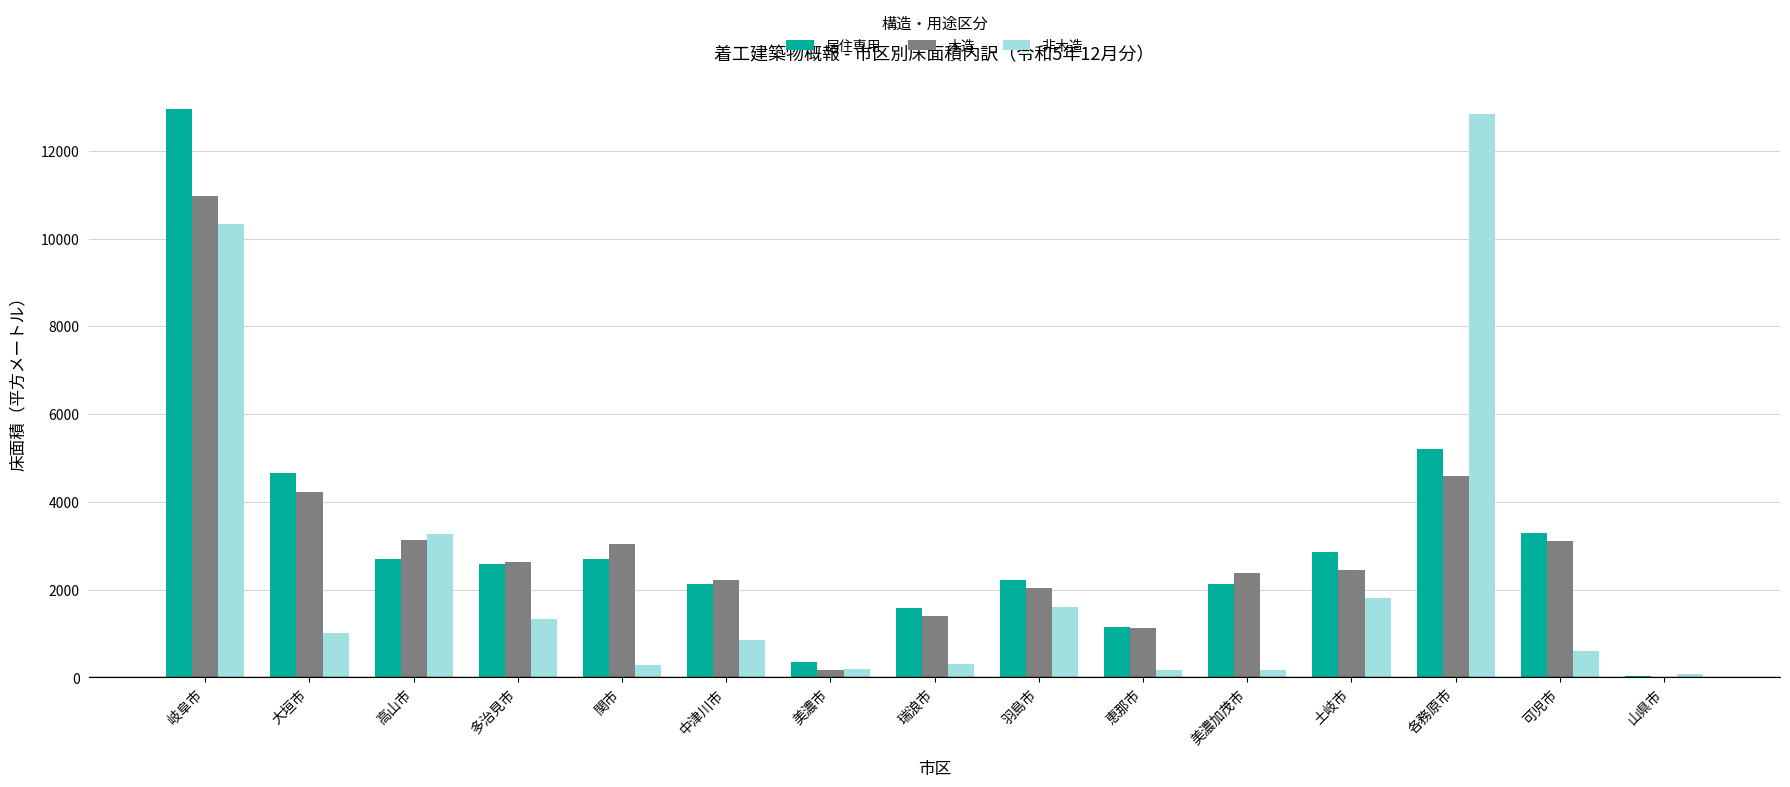

What is the maximum value shown in the chart?

12962